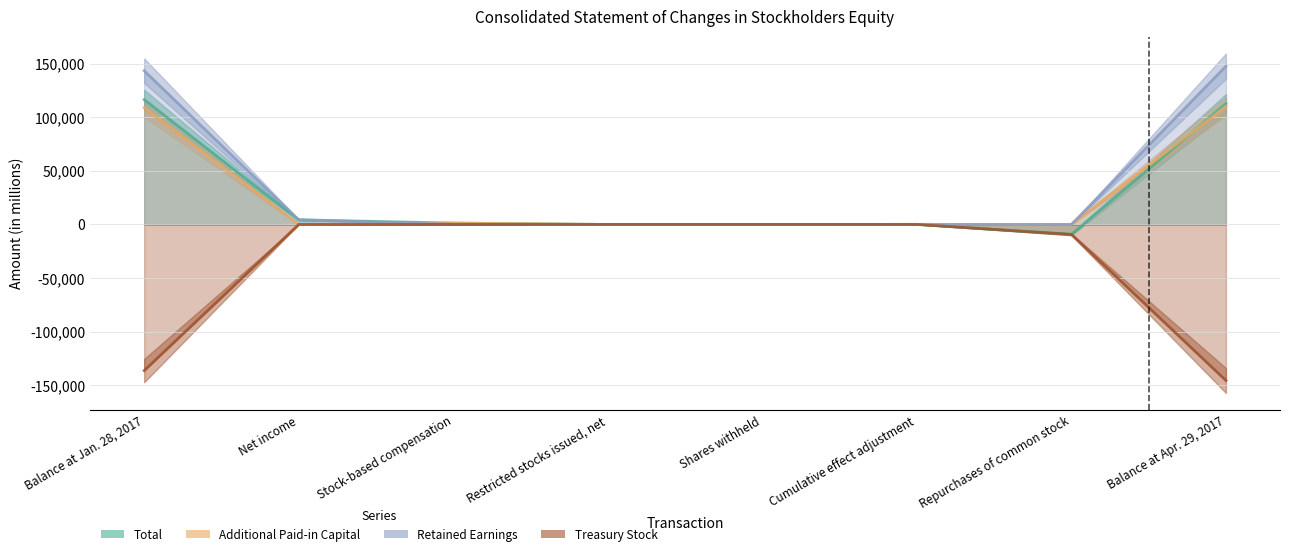

In Additional Paid-in Capital, how many points are lower than both neighbors (excluding endpoints)?

3